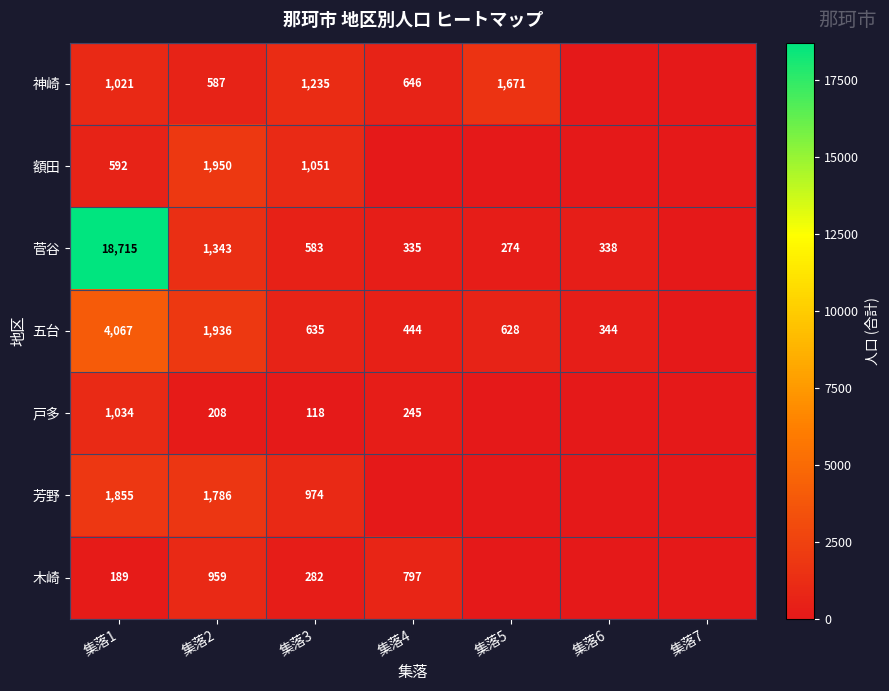

Rank the series at 集落3 from highest to lowest value.

神崎, 額田, 芳野, 五台, 菅谷, 木崎, 戸多